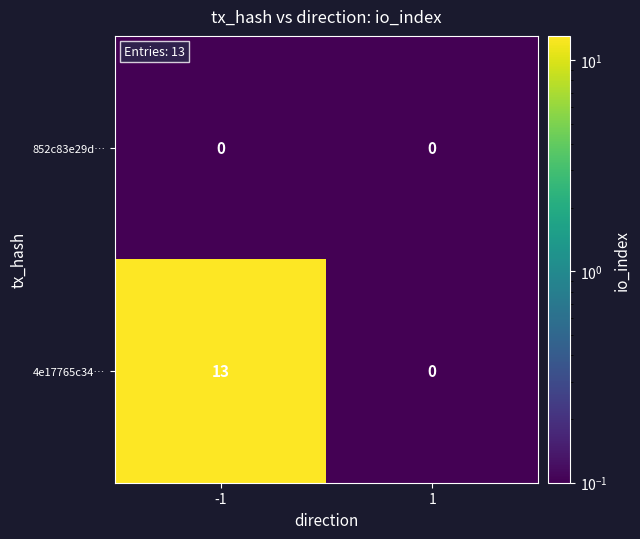

At how many categories does at least one series exceed 7?

1